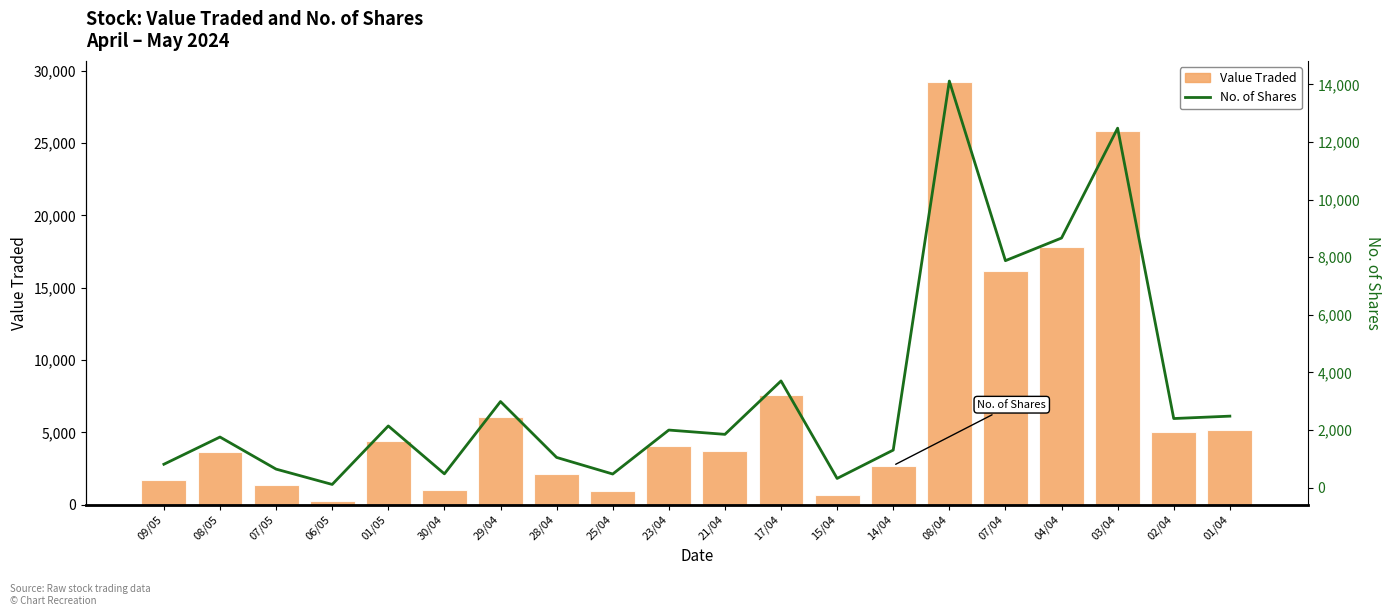

At 07/04, list the series in order from smallest to largest.

No. of Shares, Value Traded